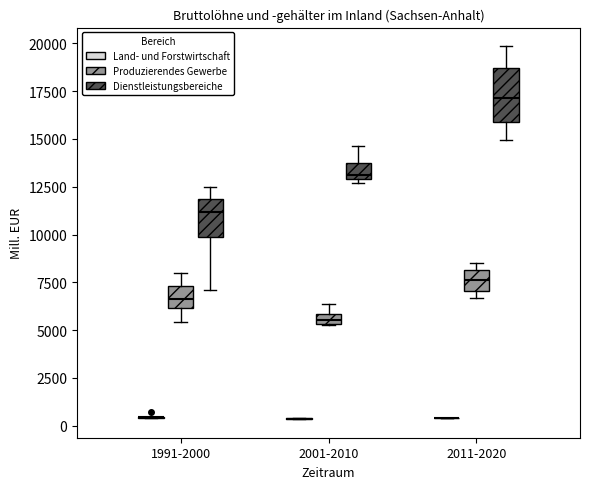

Comparing the boxes themselves (not the whiskers), which one is the tallest?

2011-2020 (Dienstleistungsbereiche)